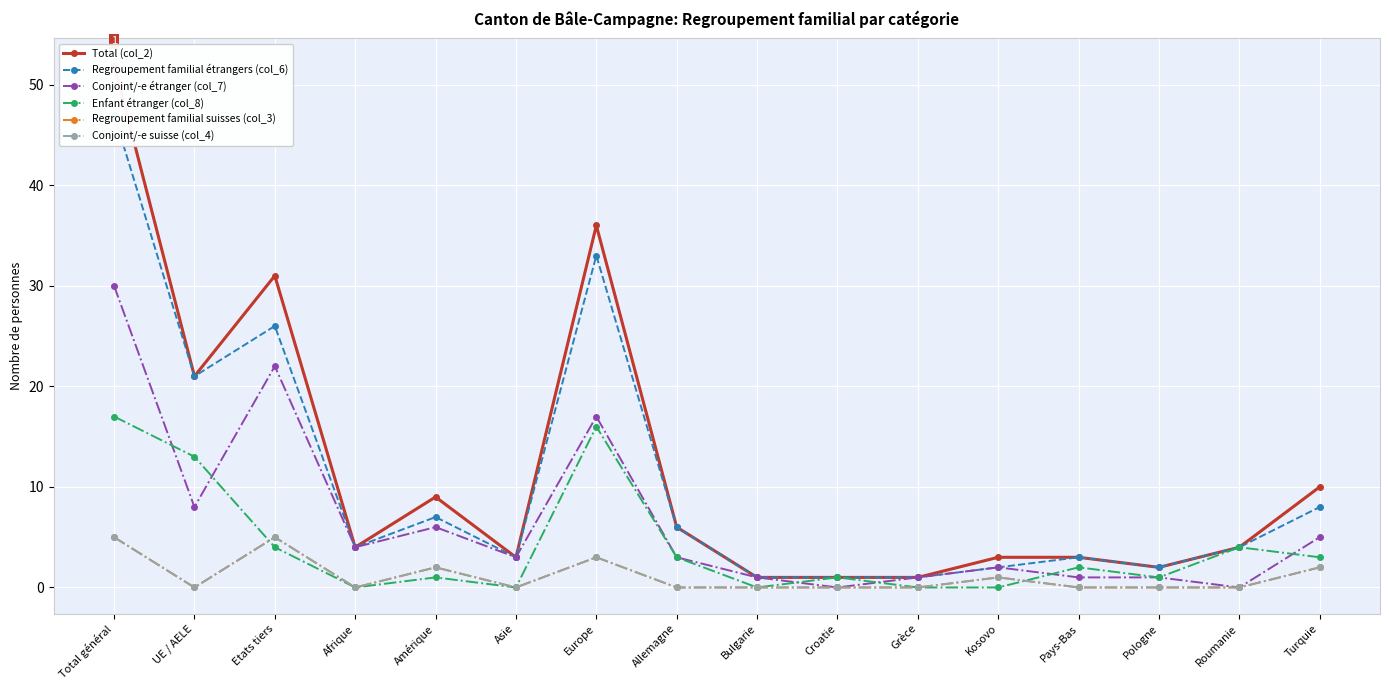

Which series changed the most between Bulgarie and Pays-Bas?

Total (col_2)